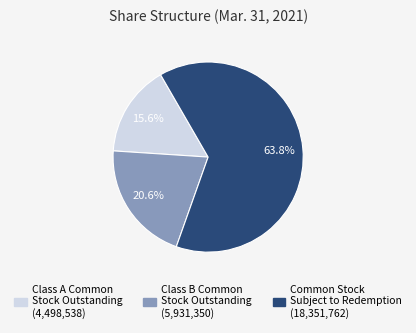

Is there any slice that represents more than half of the pie?

Yes